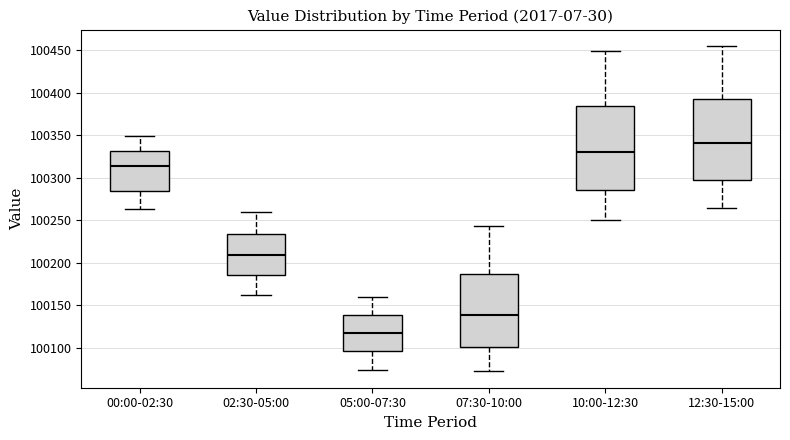

Which box has the highest median line?

12:30-15:00